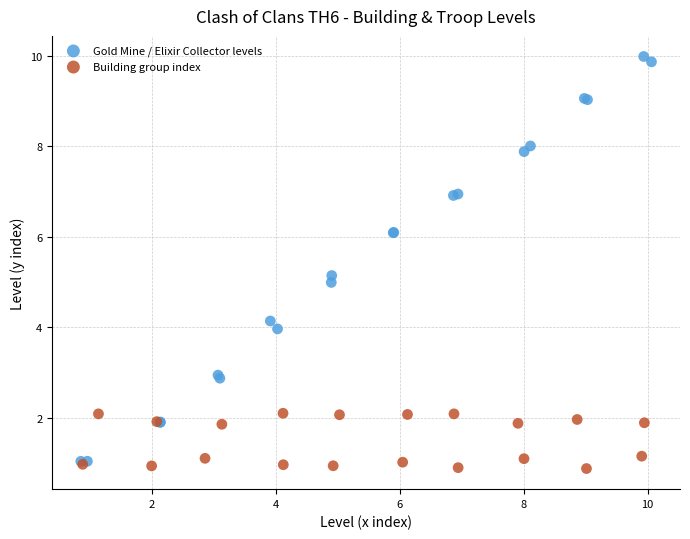

Which series has the largest Y range (max minus min)?

Gold Mine / Elixir Collector levels